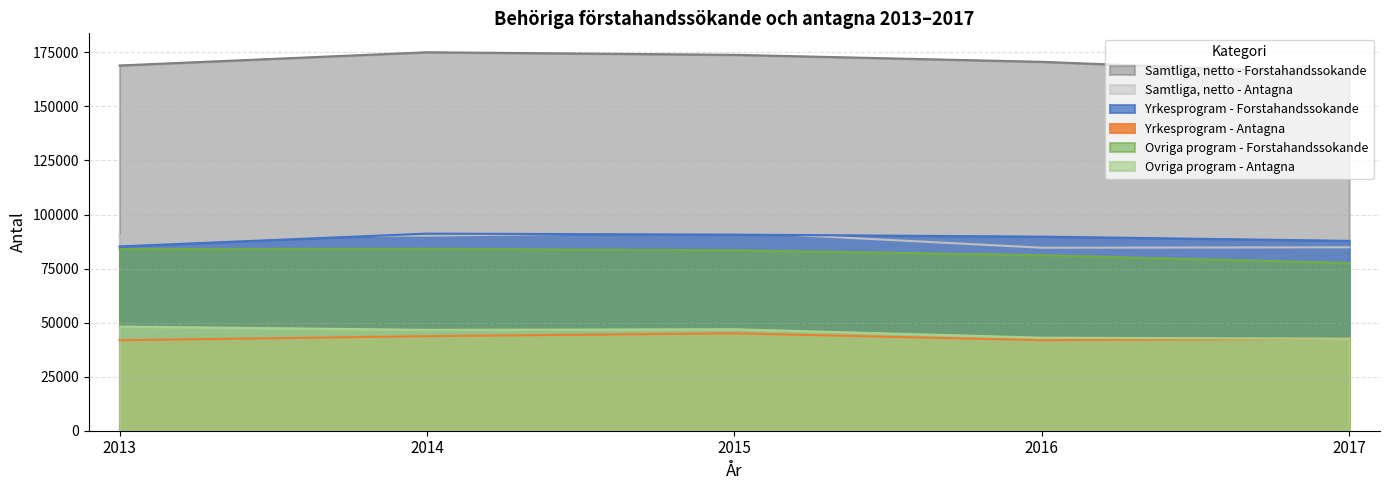

True or false: Samtliga, netto - Antagna and Yrkesprogram - Forstahandssokande intersect in this chart.

True